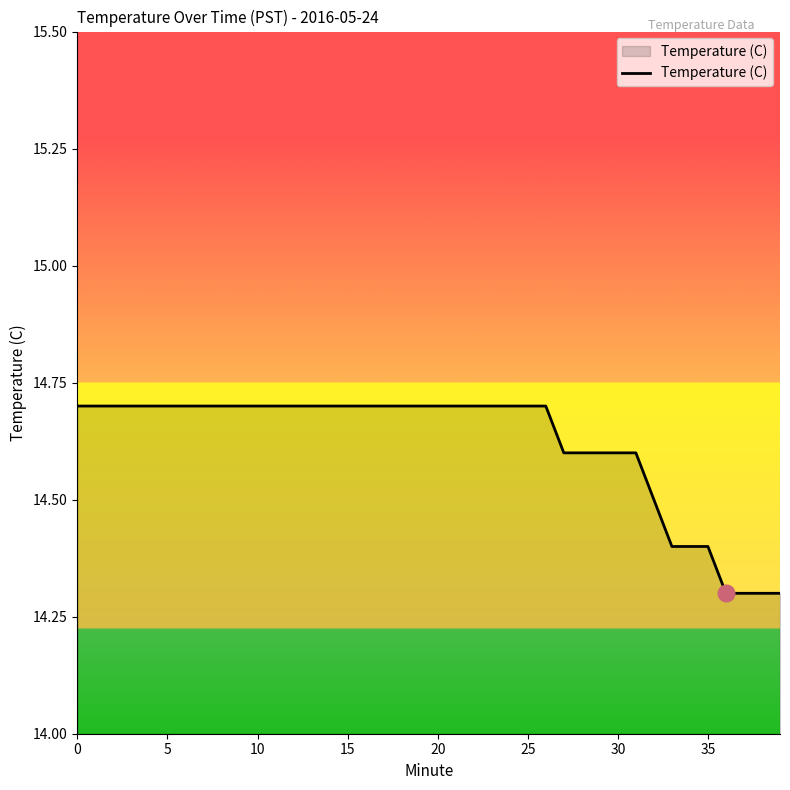

Does the chart display data point markers on the line(s)?

No